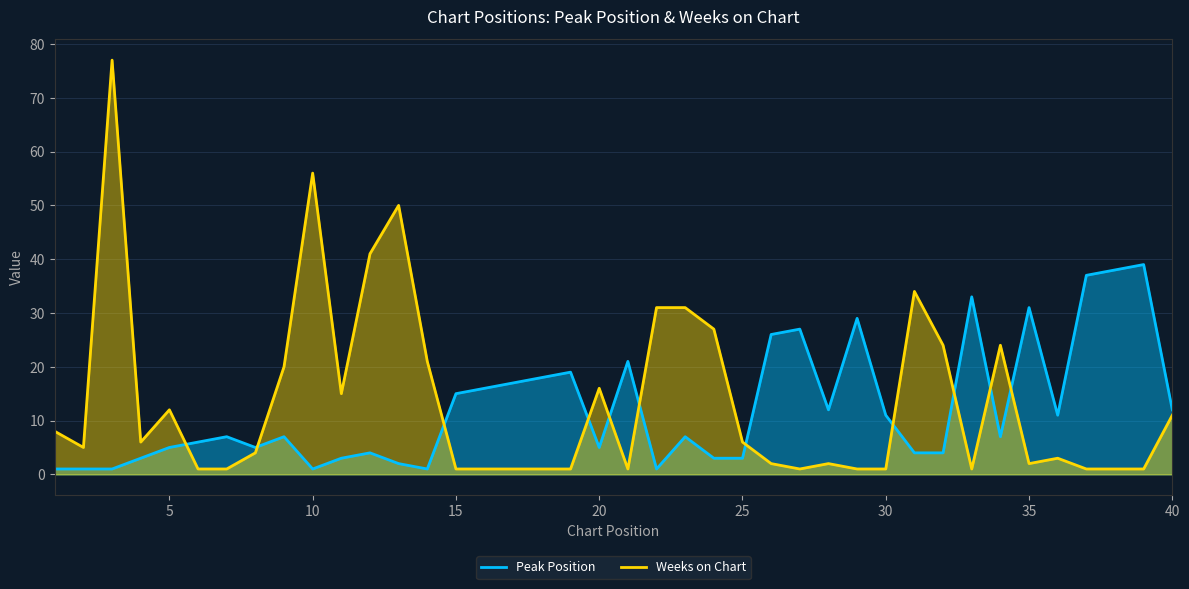

How many lines are shown in the chart?

2